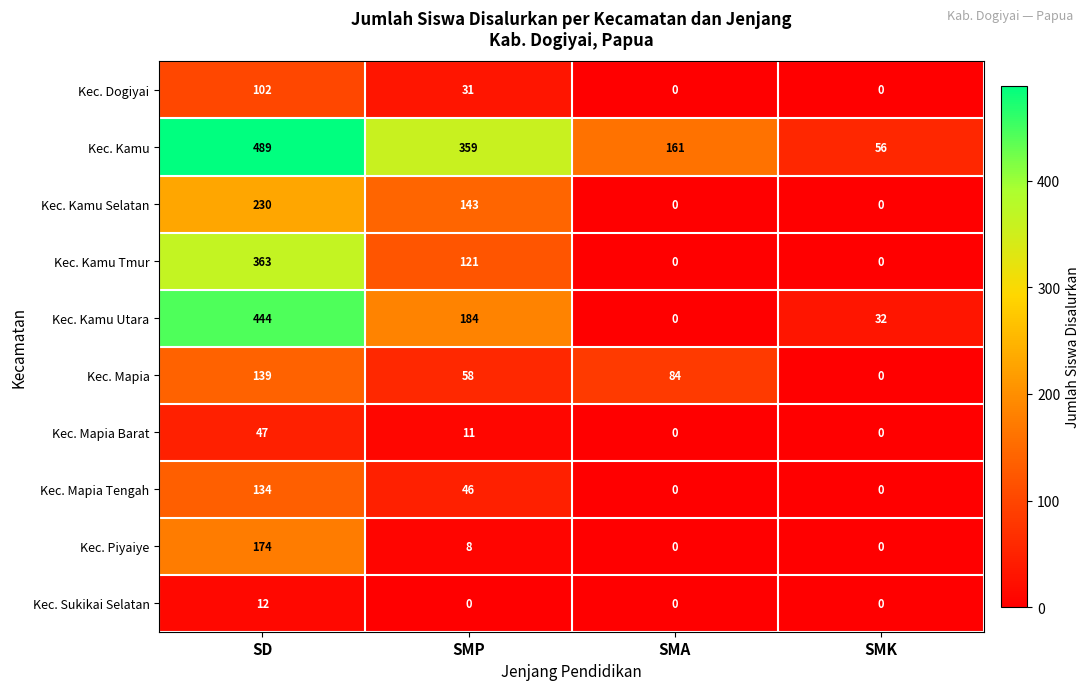

At which label is Kec. Dogiyai closest to 51?

SMP